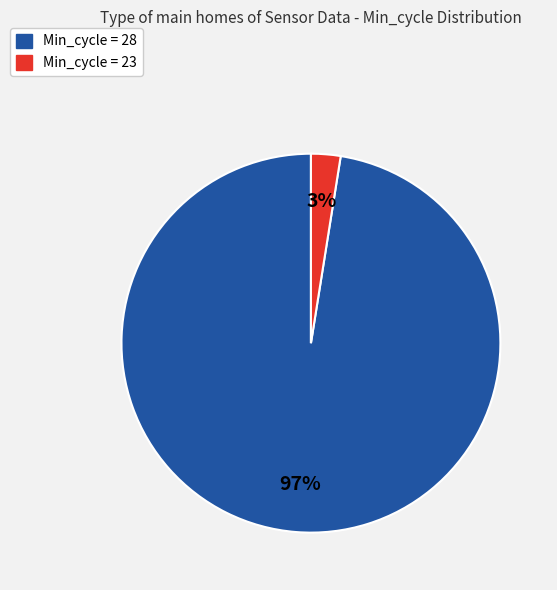

To the nearest percent, what is the average slice percentage?

50%